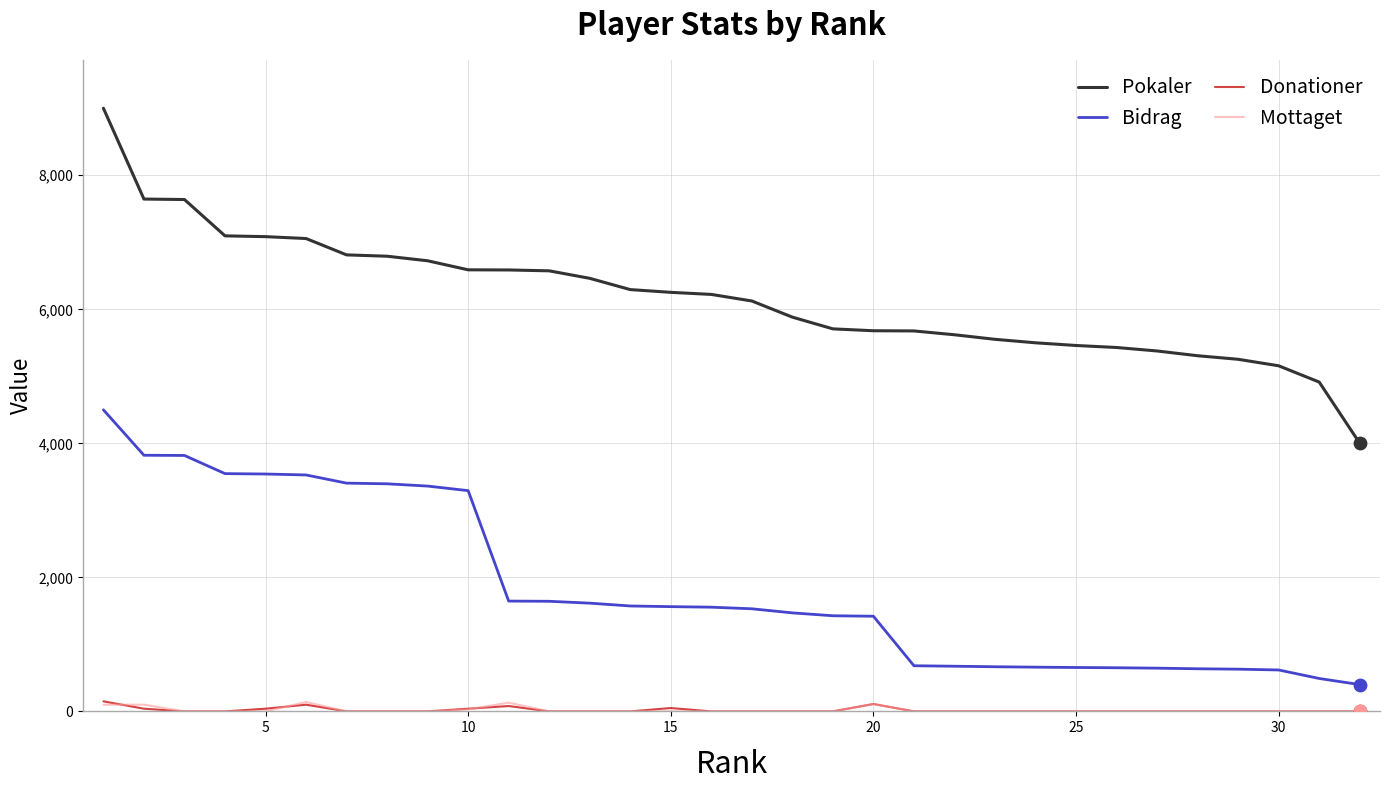

Which series has the widest spread of values?

Pokaler